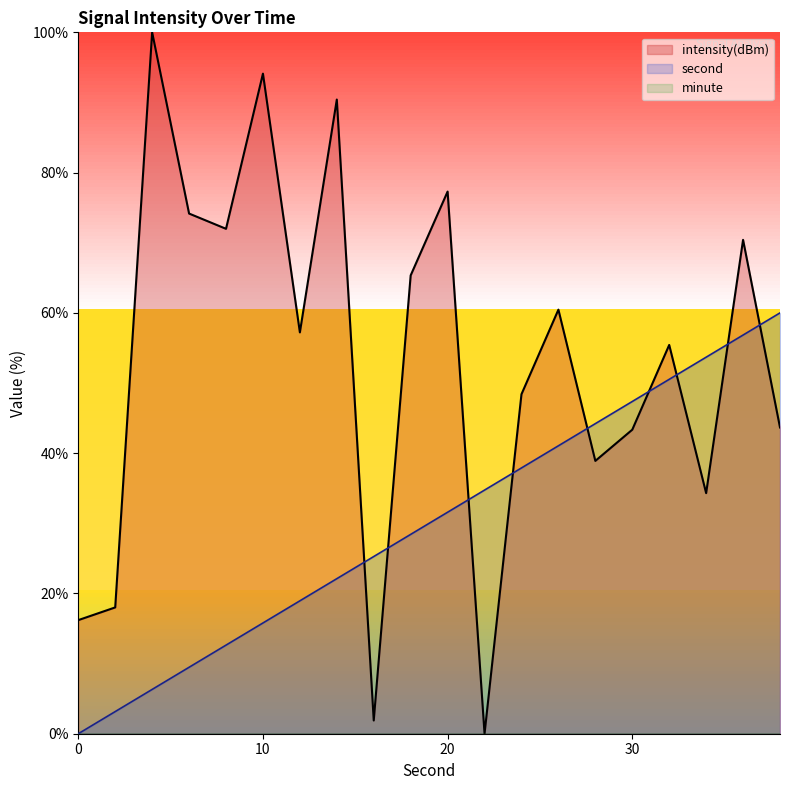

Between 26 and 30, which series saw the biggest shift?

intensity(dBm)